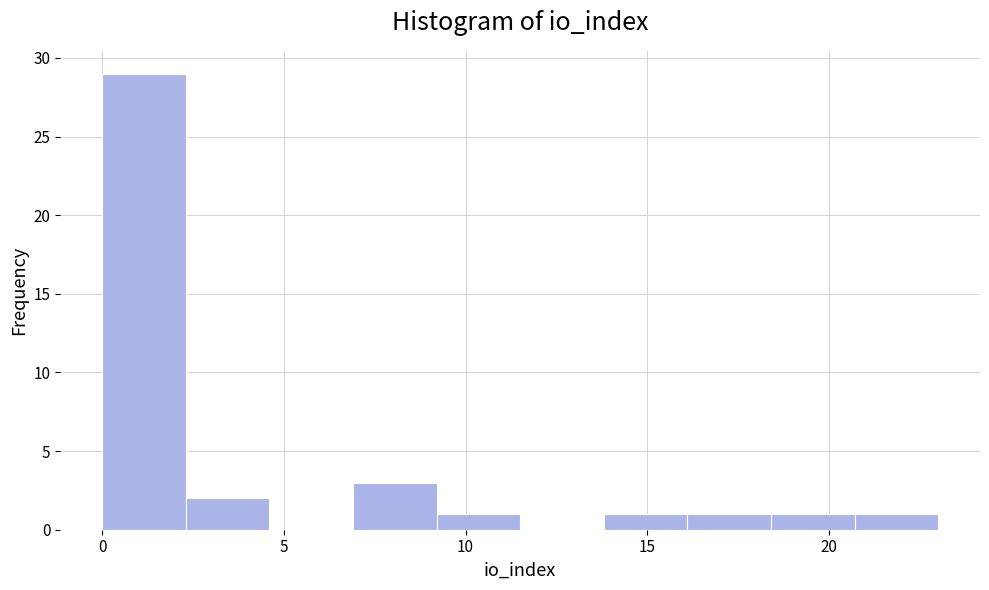

Reading left to right, transcribe this chart: for each bar, give the range it covers on the x-axis and its height. Neither the bar edges nor the heights are printed on the chart, so give them approximately, as read against the axes.

0.0 to 2.3: 29
2.3 to 4.6: 2
4.6 to 6.9: 0
6.9 to 9.2: 3
9.2 to 11.5: 1
11.5 to 13.8: 0
13.8 to 16.1: 1
16.1 to 18.4: 1
18.4 to 20.7: 1
20.7 to 23.0: 1